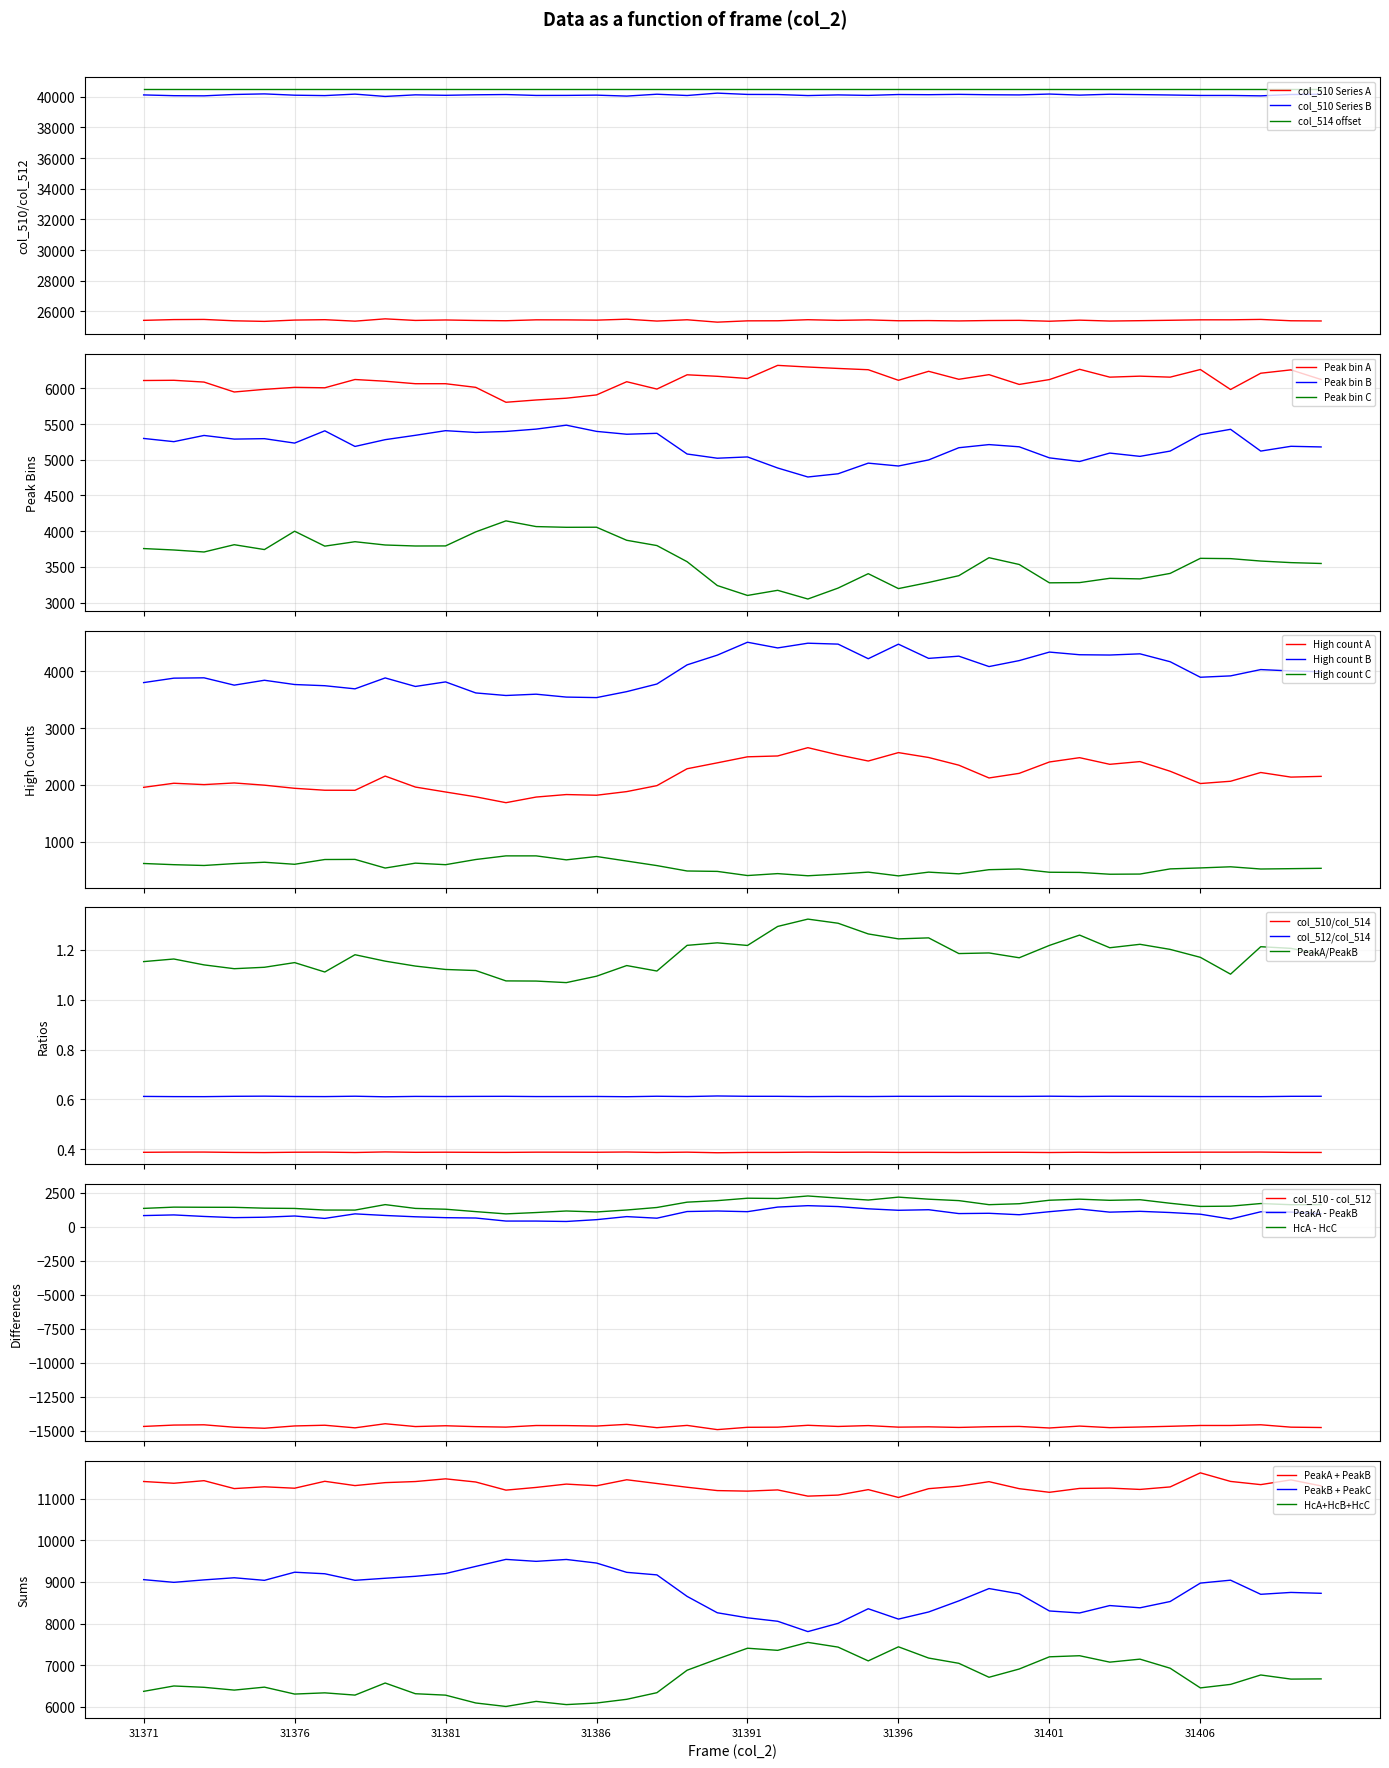

Between 31373 and 31378, which series saw the biggest shift?

col_510